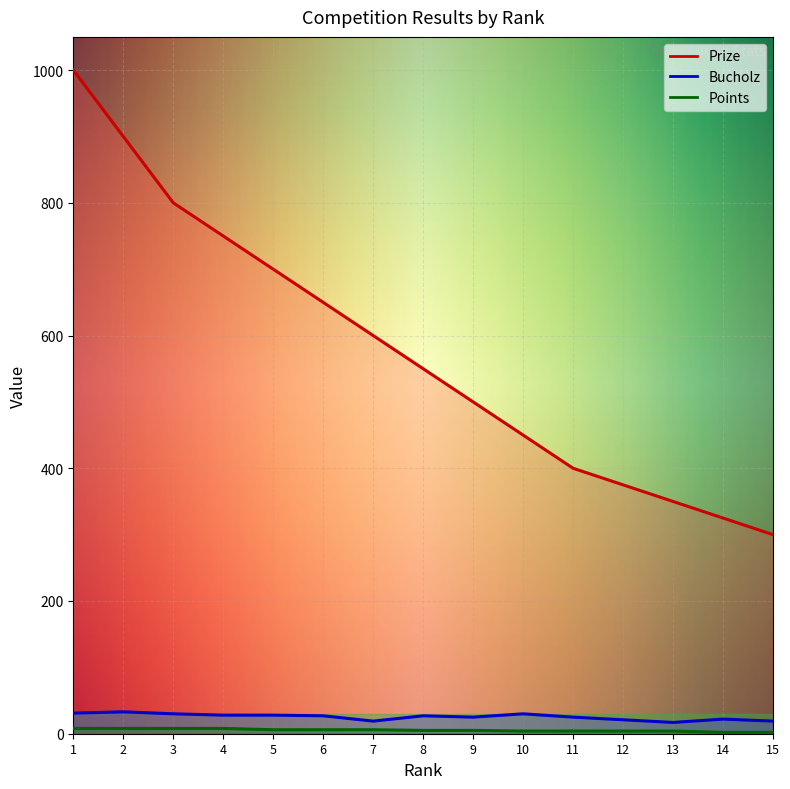

True or false: Bucholz and Prize intersect in this chart.

False